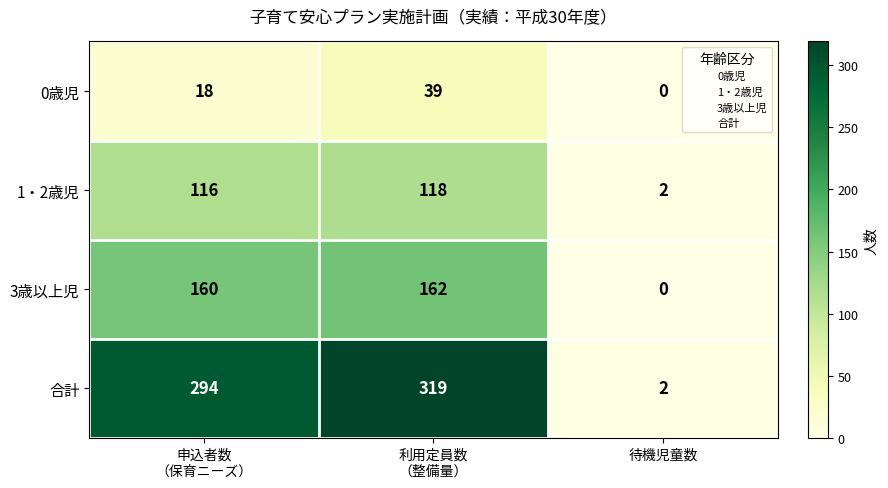

At how many categories does at least one series exceed 162?

2